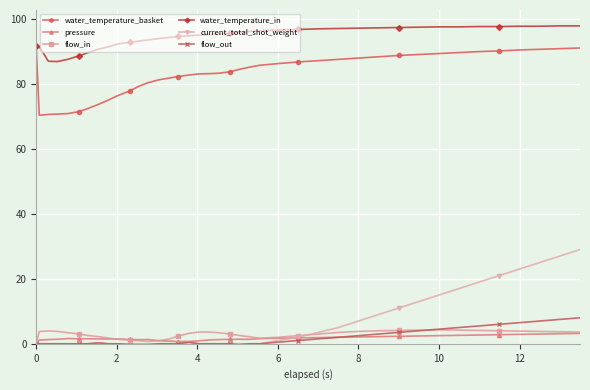

Which series has the largest range (max minus min)?

current_total_shot_weight